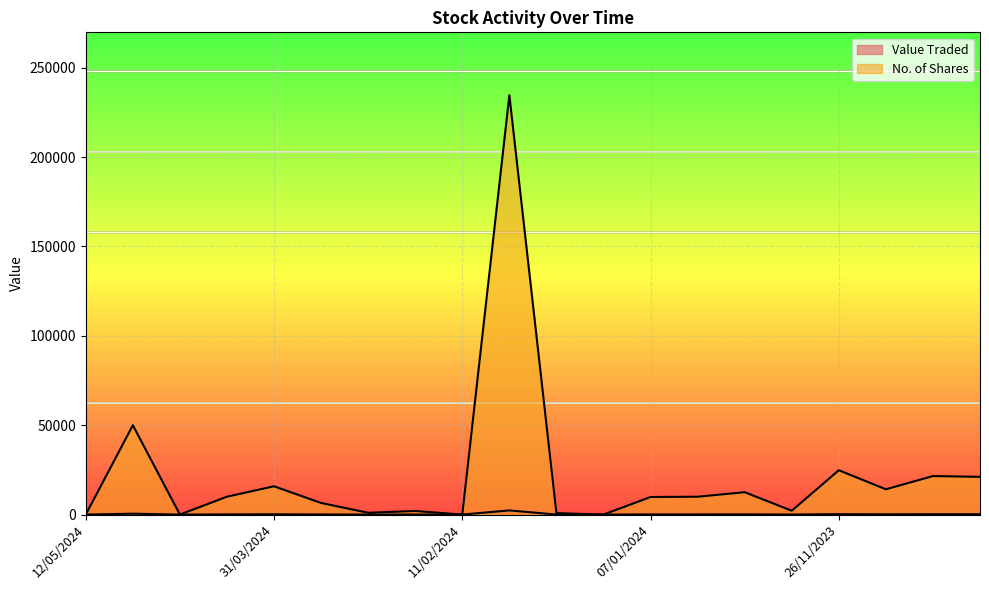

Reading right to left, list all the values displayed in this chart.

Value Traded: 212	216	142	248	33	126	100	98	0	8	2347	0	40	10	65	158	100	0	500	0
No. of Shares: 21126	21552	14158	24818	2160	12537	10000	9841	5	825	234620	9	2015	1015	6505	15840	10012	10	50000	3